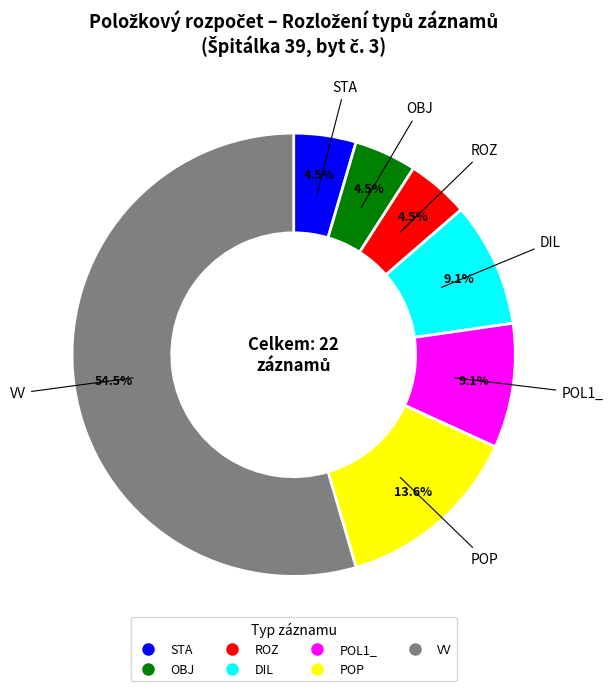

To the nearest percent, what is the difference between the largest and smallest slice percentages?

50%